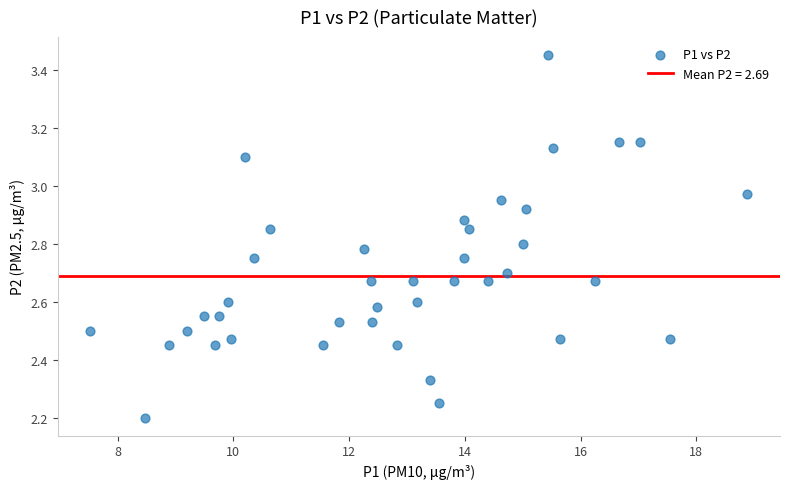

What is the range of X values (max minus min)?

11.3